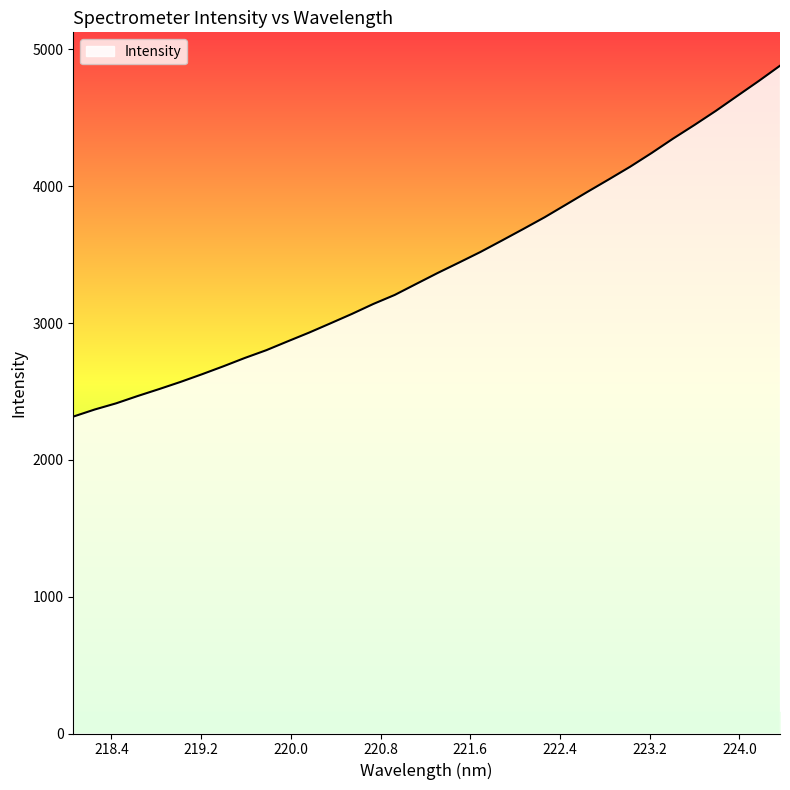

What is the minimum value shown in the chart?

2316.4